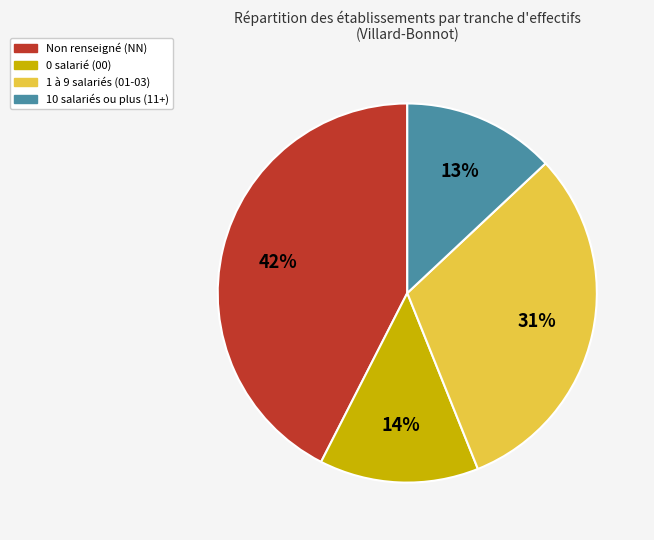

How many segments does this pie chart have?

4